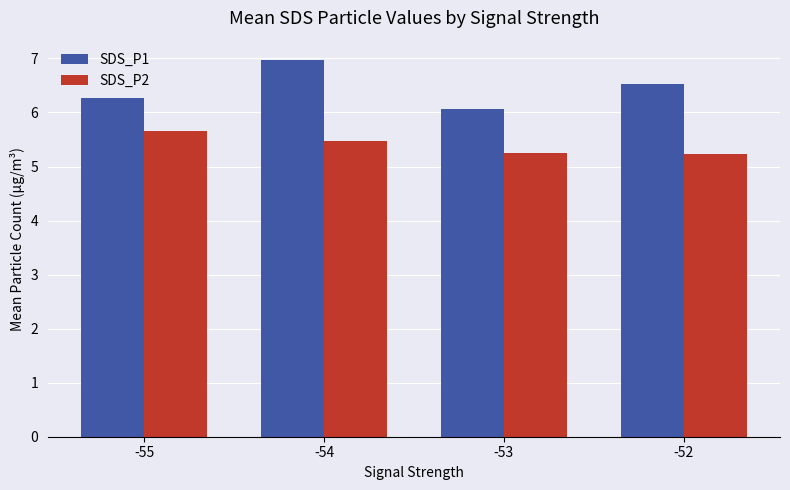

What is the difference between the highest and lowest values at -52?

1.3